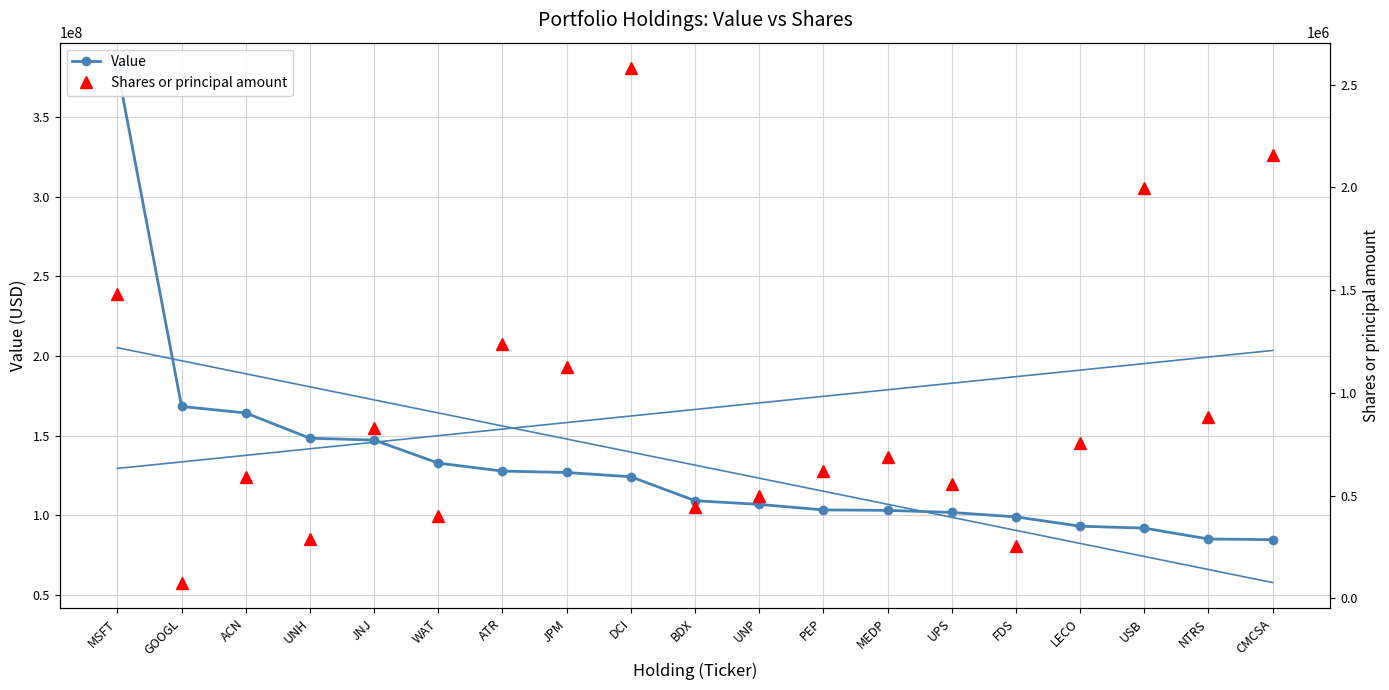

Which series has the largest total across all categories?

Value